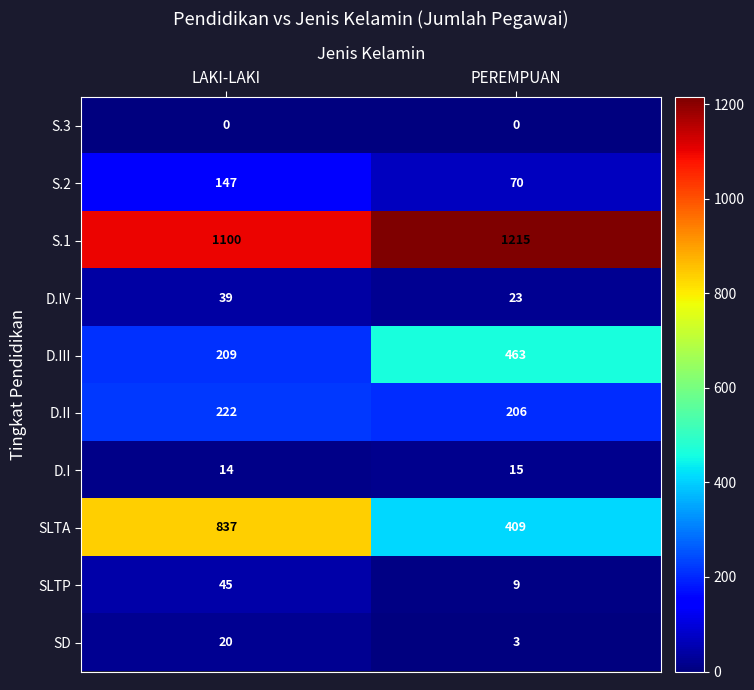

What is the difference between the D.II values at PEREMPUAN and LAKI-LAKI?

16